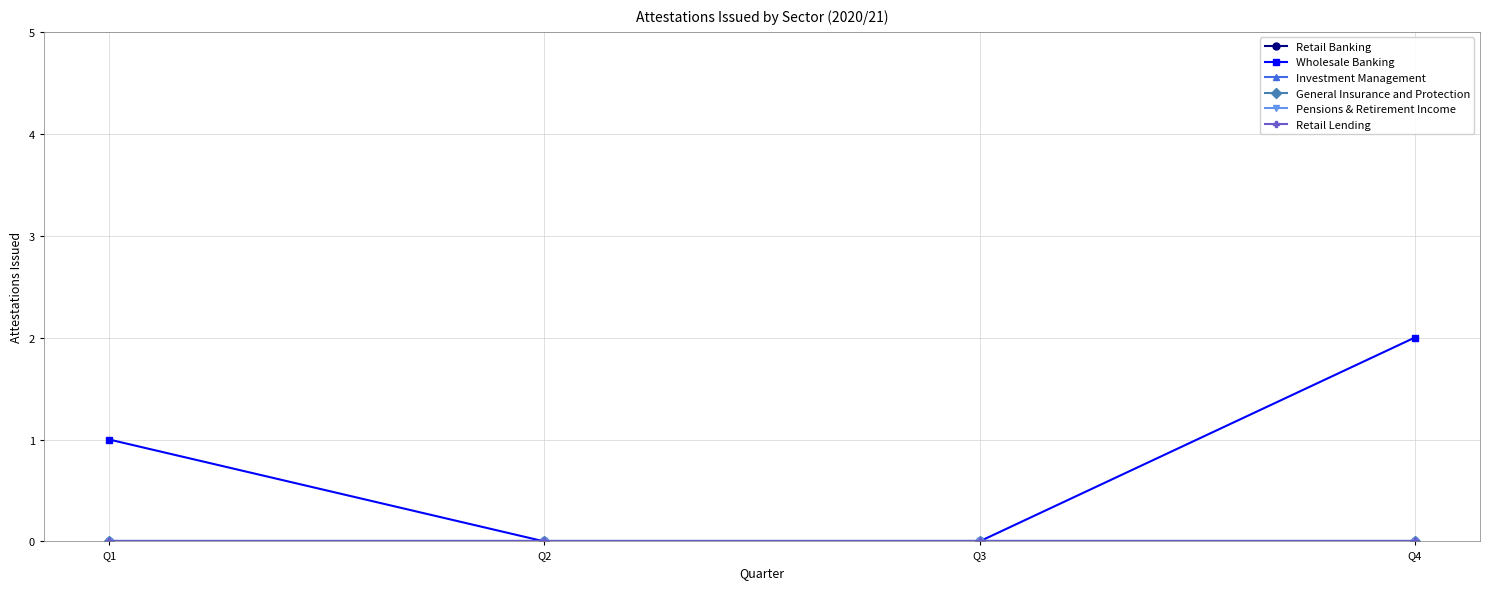

True or false: Retail Lending and General Insurance and Protection intersect in this chart.

False